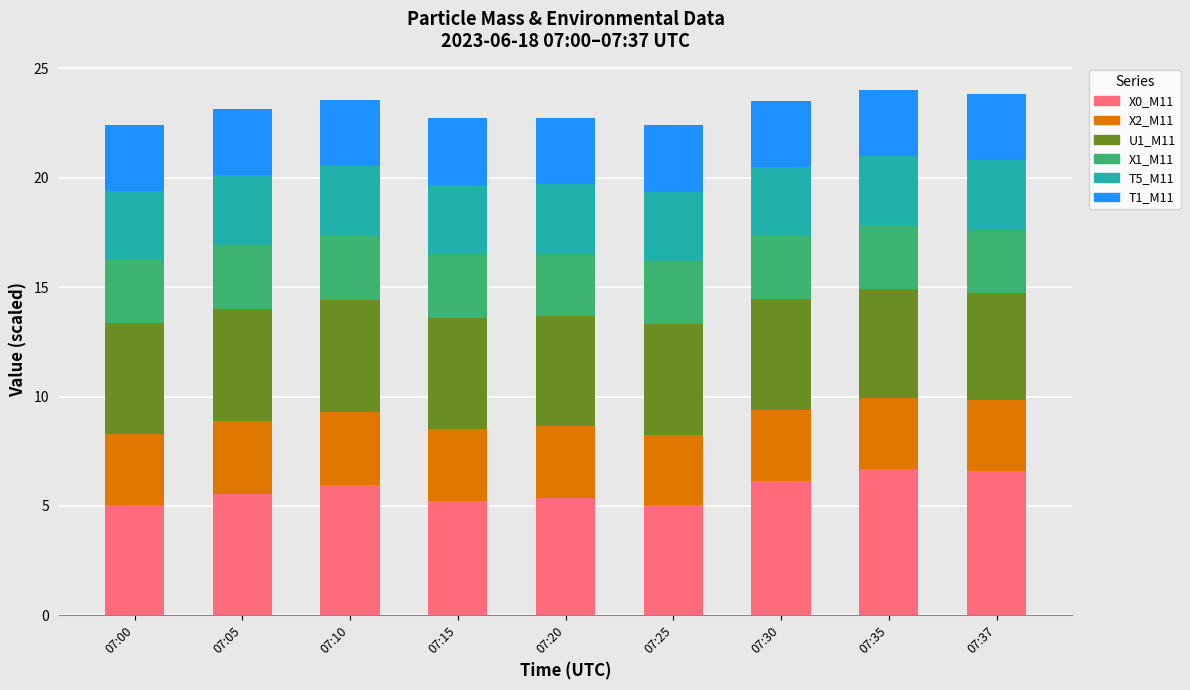

What is the minimum value for X0_M11?

5.0